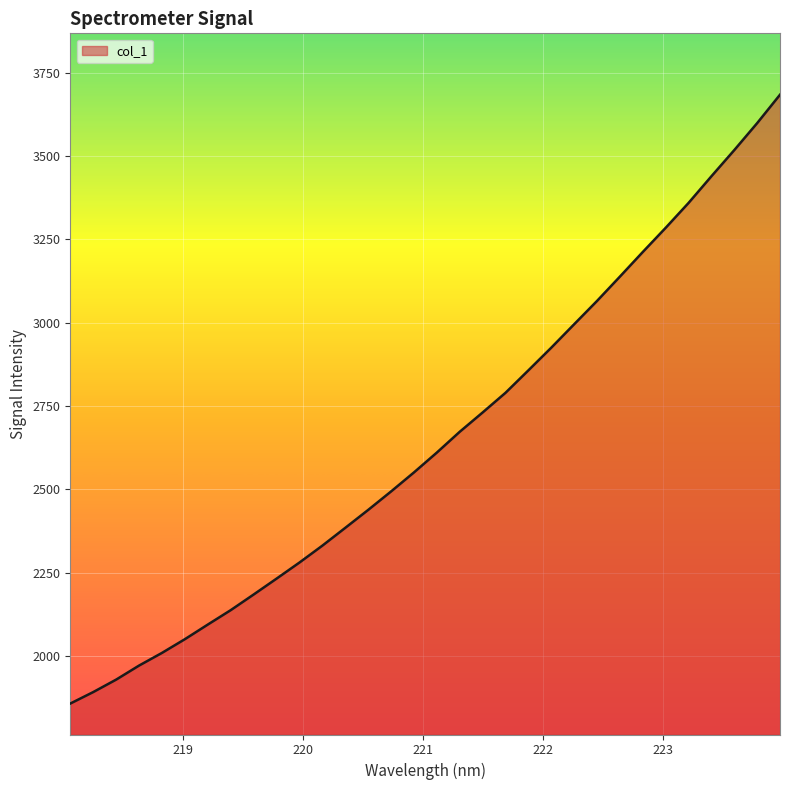

Reading right to left, transcribe all the data shown in this chart.

3684.4	3599.1	3518.2	3439.6	3359.6	3284.9	3212.4	3138.5	3065.5	2995.5	2925.2	2857.1	2789.8	2730.7	2672.7	2610.4	2550.7	2493.6	2438.2	2384.4	2331.0	2280.3	2232.0	2184.3	2137.4	2094.2	2050.3	2009.1	1971.1	1928.9	1891.5	1857.1